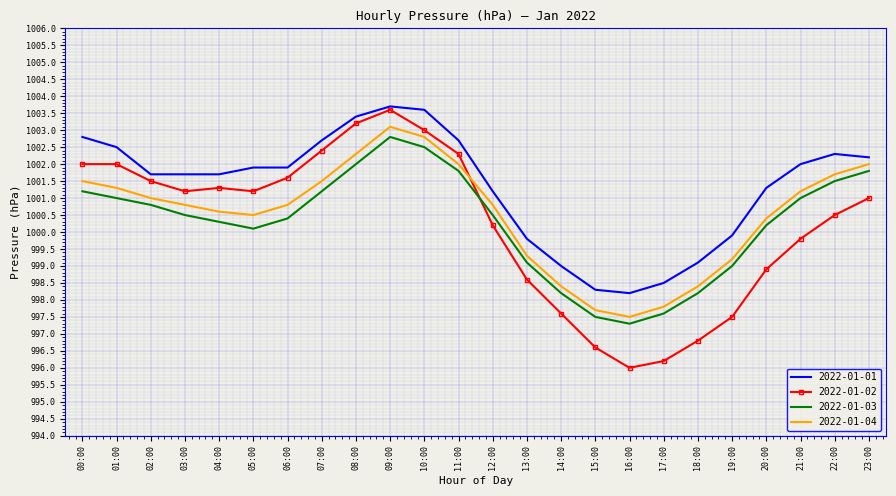

What position from the right is 00:00?

24